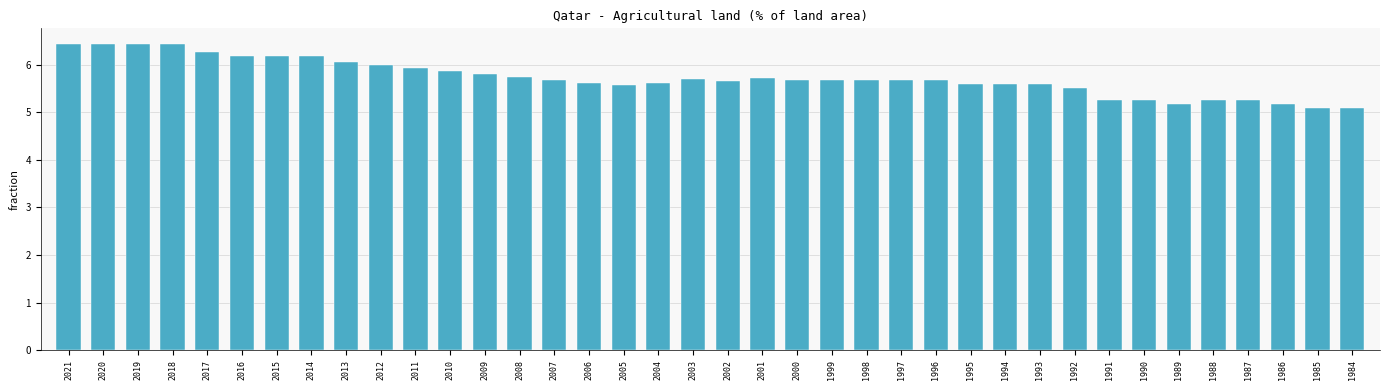

What is the difference between the second highest and second lowest values?

1.4